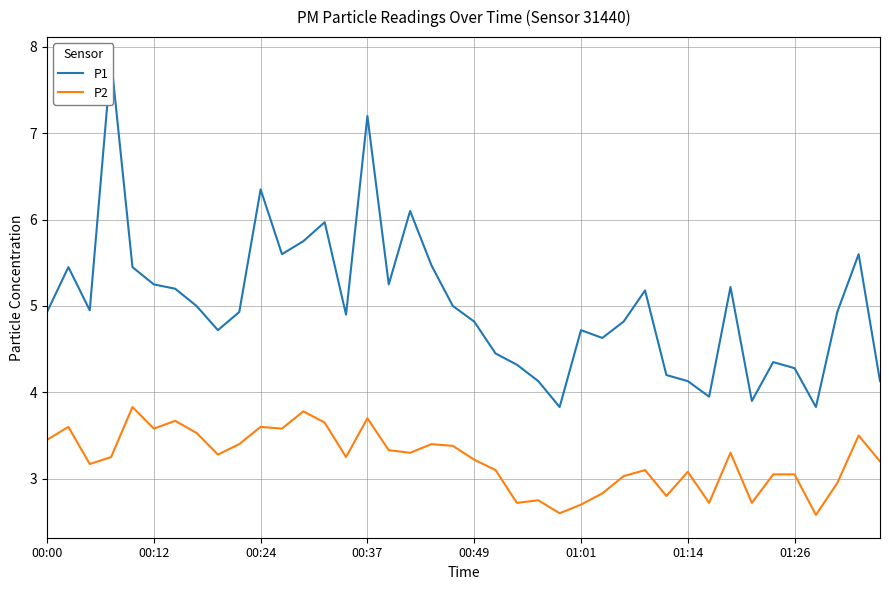

Reading right to left, transcribe all the data shown in this chart.

P1: 4.1	5.6	4.9	3.8	4.3	4.3	3.9	5.2	4.0	4.1	4.2	5.2	4.8	4.6	4.7	3.8	4.1	4.3	4.5	4.8	5.0	5.5	6.1	5.2	7.2	4.9	6.0	5.8	5.6	6.3	4.9	4.7	5.0	5.2	5.2	5.5	7.8	5.0	5.5	4.9
P2: 3.2	3.5	3.0	2.6	3.0	3.0	2.7	3.3	2.7	3.1	2.8	3.1	3.0	2.8	2.7	2.6	2.8	2.7	3.1	3.2	3.4	3.4	3.3	3.3	3.7	3.2	3.6	3.8	3.6	3.6	3.4	3.3	3.5	3.7	3.6	3.8	3.2	3.2	3.6	3.5